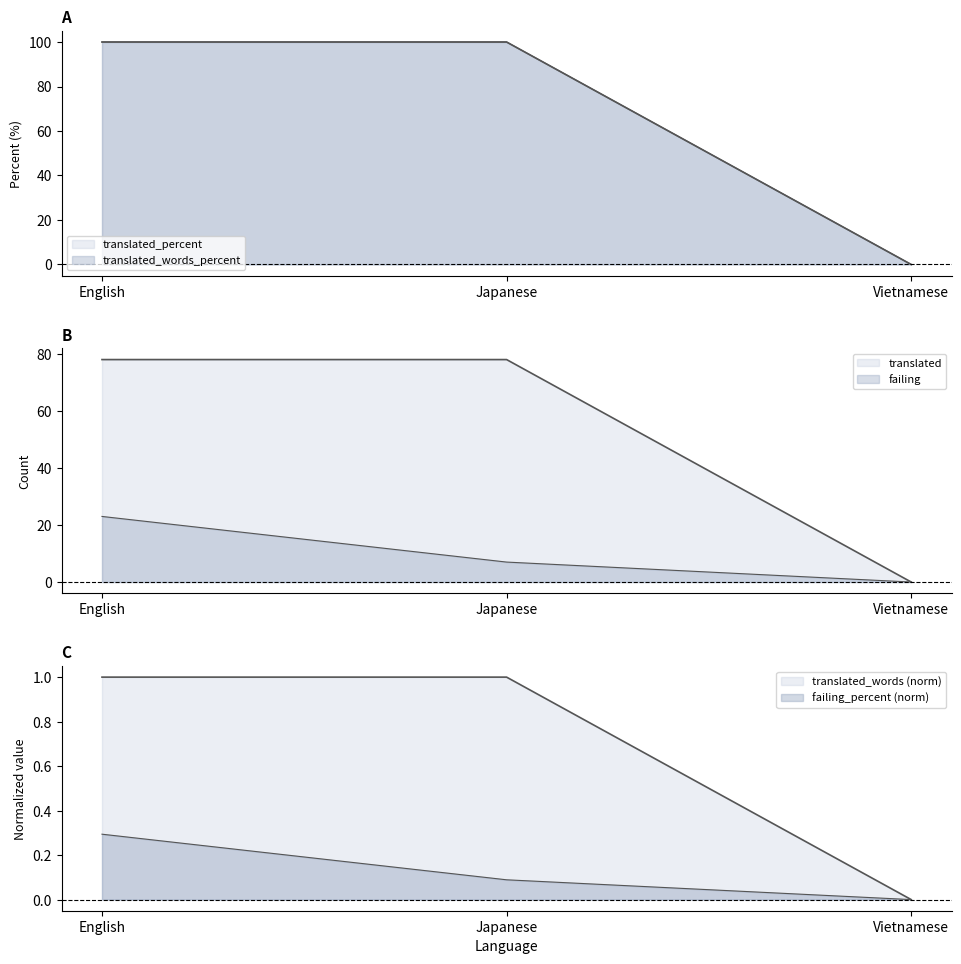

At which category is the sum across all series the highest?

English